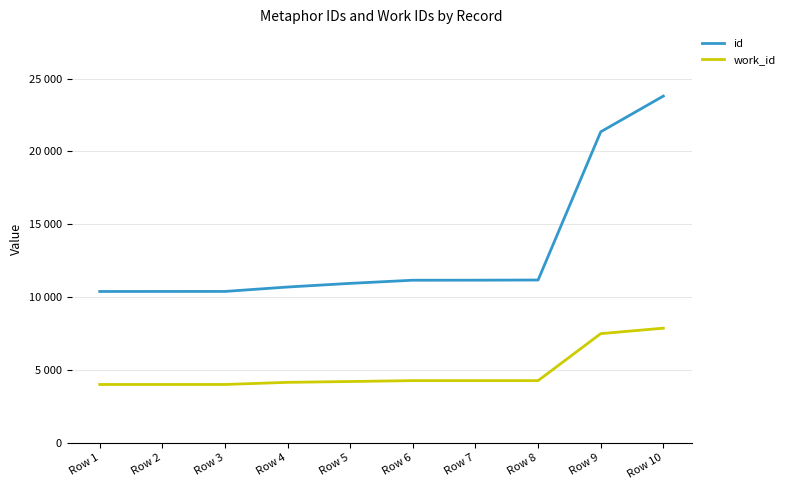

Rank the series by their average value, from lowest to highest.

work_id, id